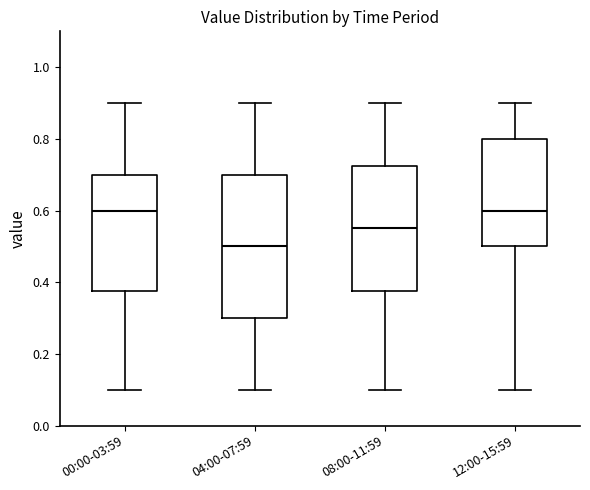

Where is the upper edge of the box for 12:00-15:59 on the y-axis? The values are not printed on the chart, so give them approximately, as read against the axis.

0.80